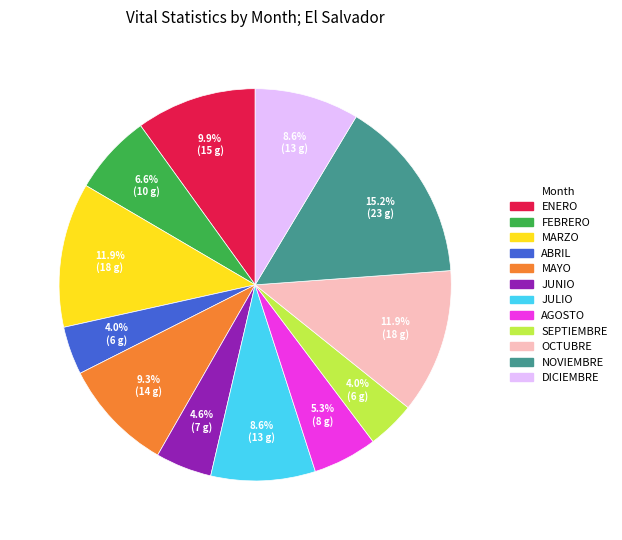

How many segments does this pie chart have?

12